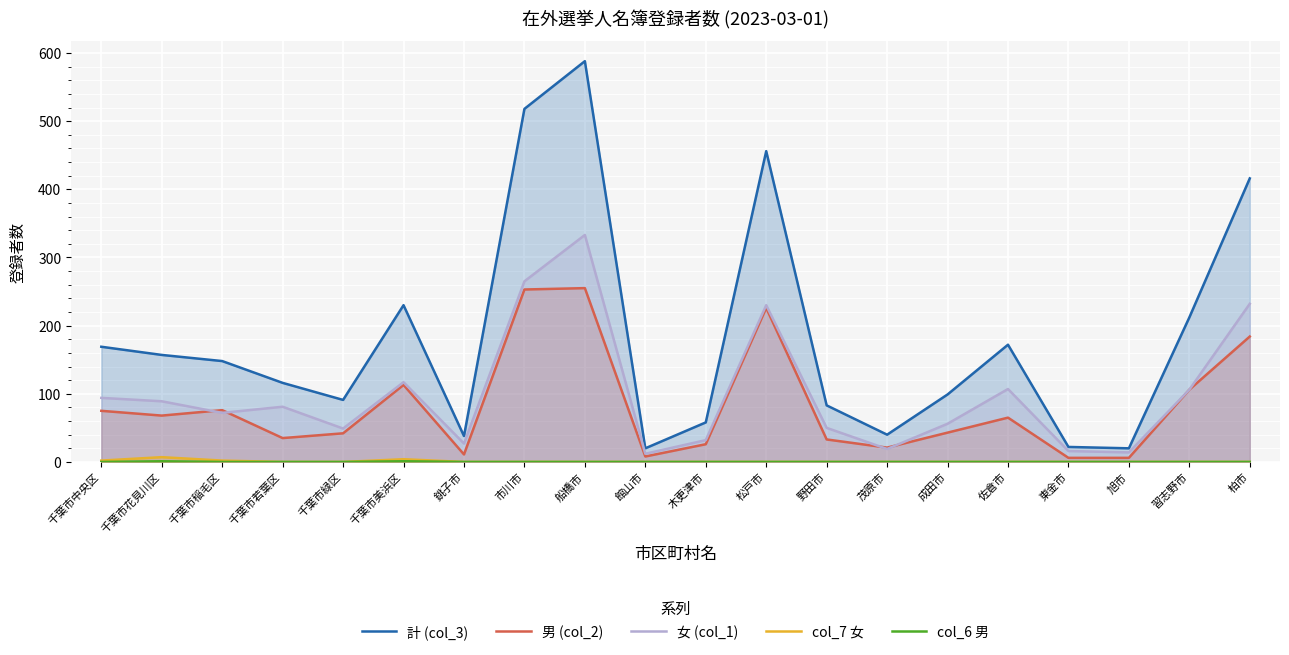

True or false: col_6 男 and 女 (col_1) intersect in this chart.

False